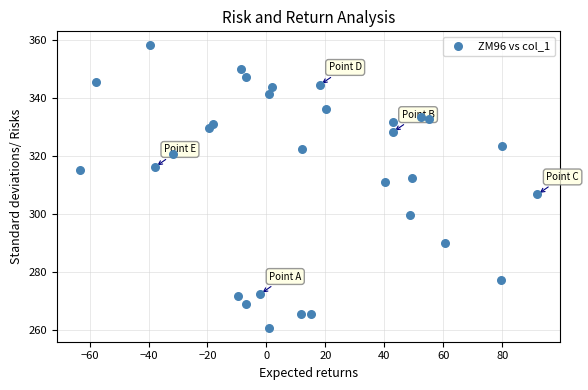

What is the range of Y values (max minus min)?

97.2